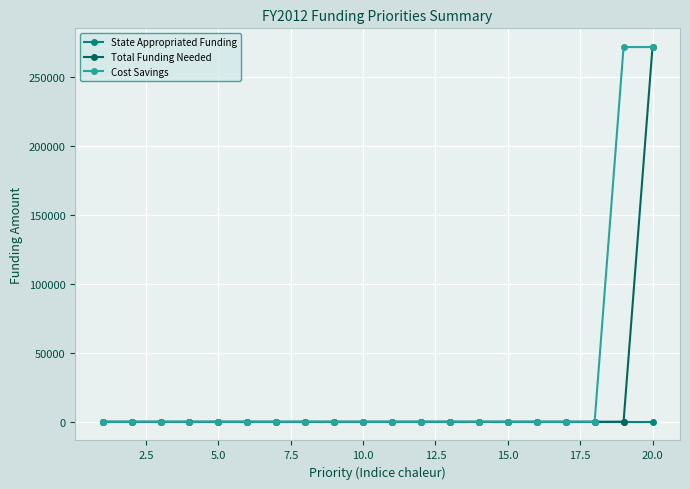

List the series in order of their overall mean, lowest first.

State Appropriated Funding, Total Funding Needed, Cost Savings